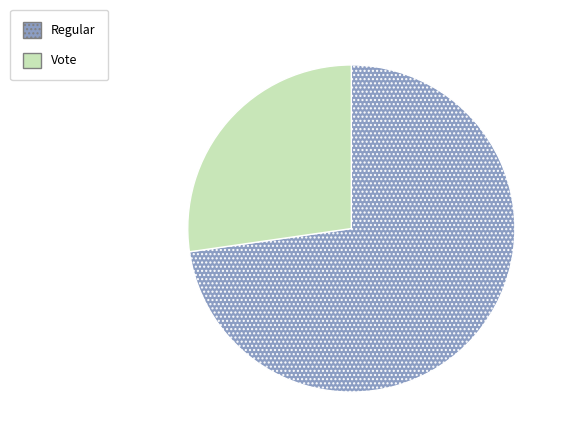

Which has a higher value, Regular or Vote?

Regular